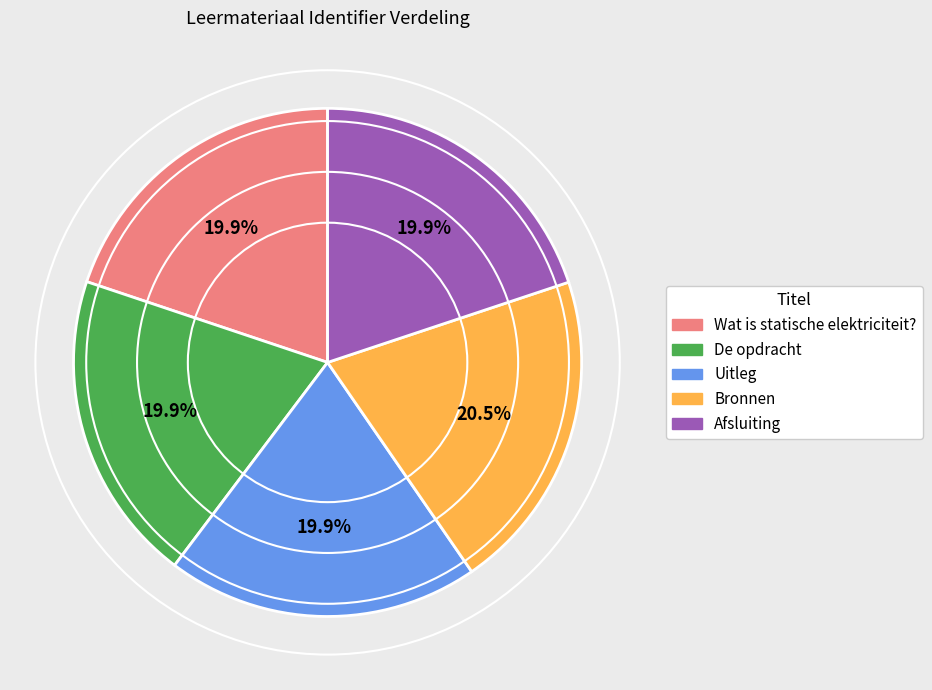

What is the largest slice in the pie chart?

Bronnen